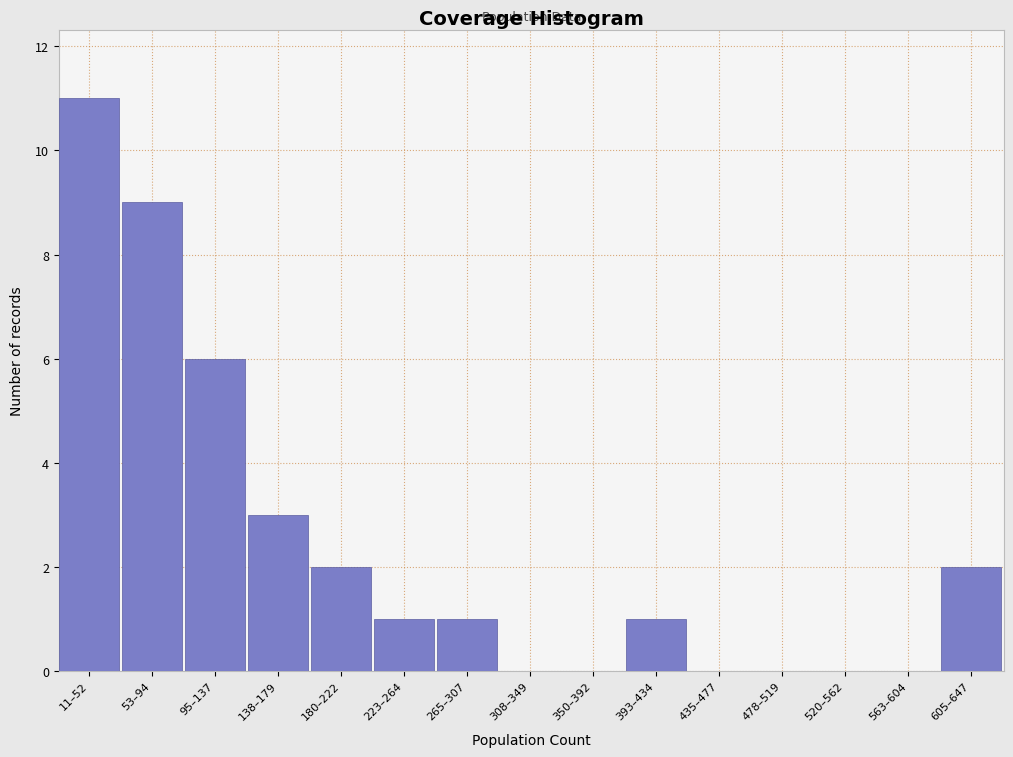

Reading left to right, transcribe all the data shown in this chart.

11–52=11	53–94=9	95–137=6	138–179=3	180–222=2	223–264=1	265–307=1	308–349=0	350–392=0	393–434=1	435–477=0	478–519=0	520–562=0	563–604=0	605–647=2